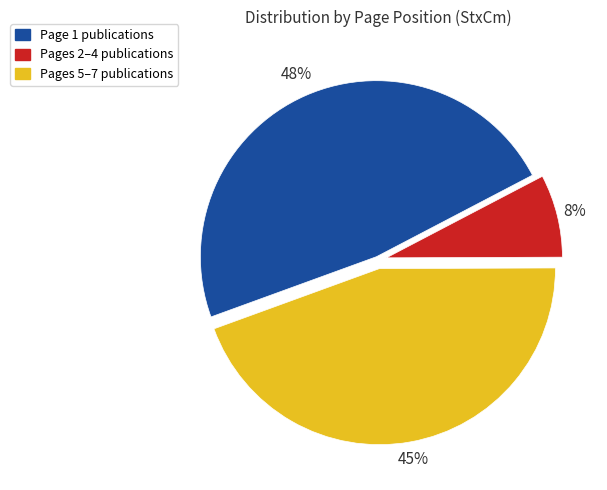

To the nearest percent, what is the difference between the largest and smallest slice percentages?

40%